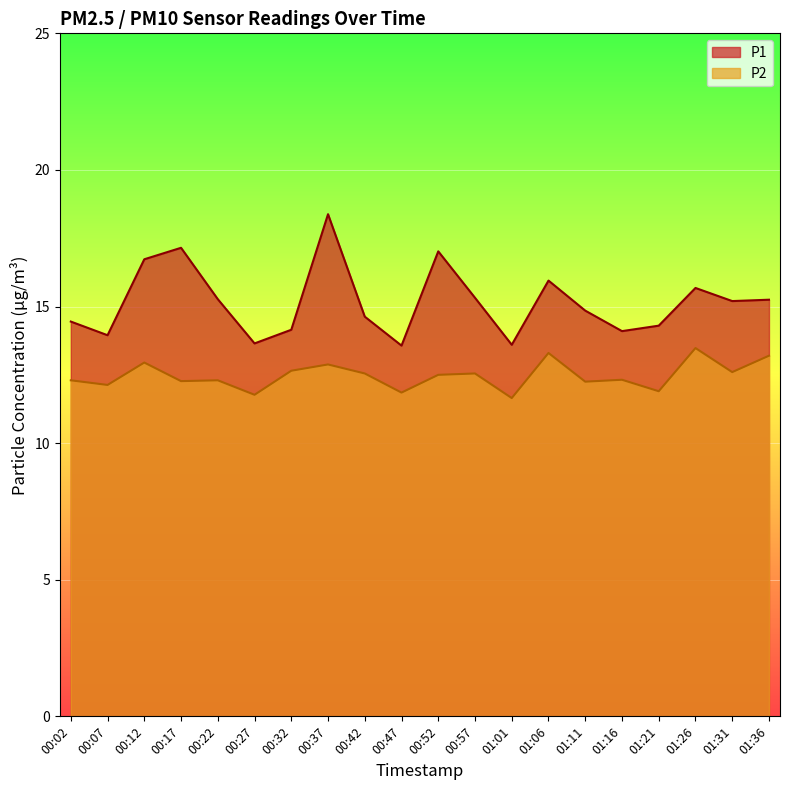

How many series are shown in this chart?

2